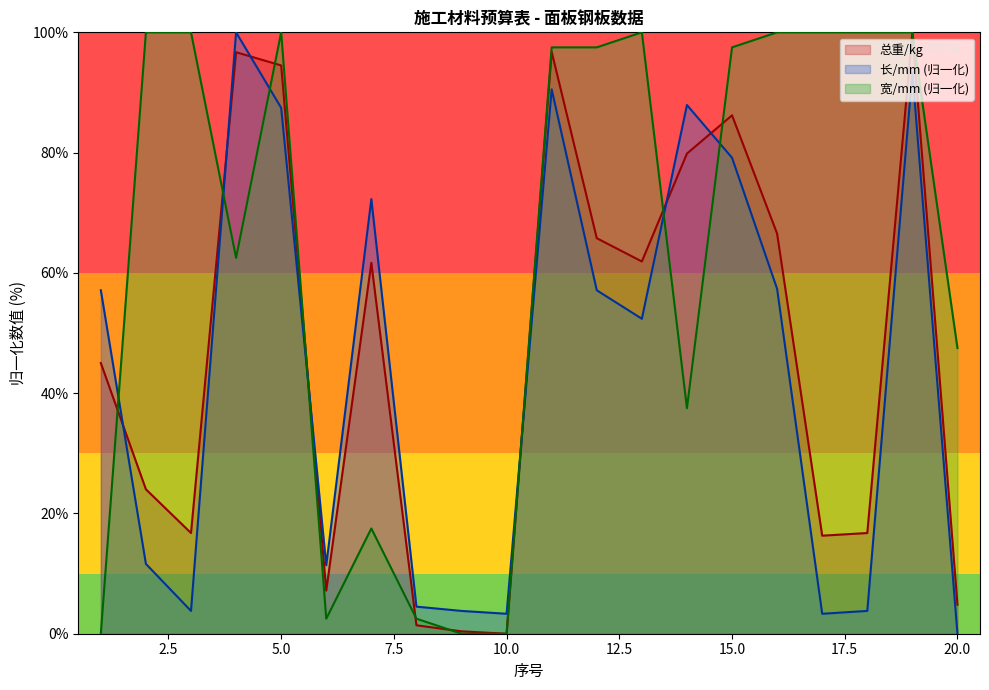

In 宽/mm, how many points are lower than both neighbors (excluding endpoints)?

3